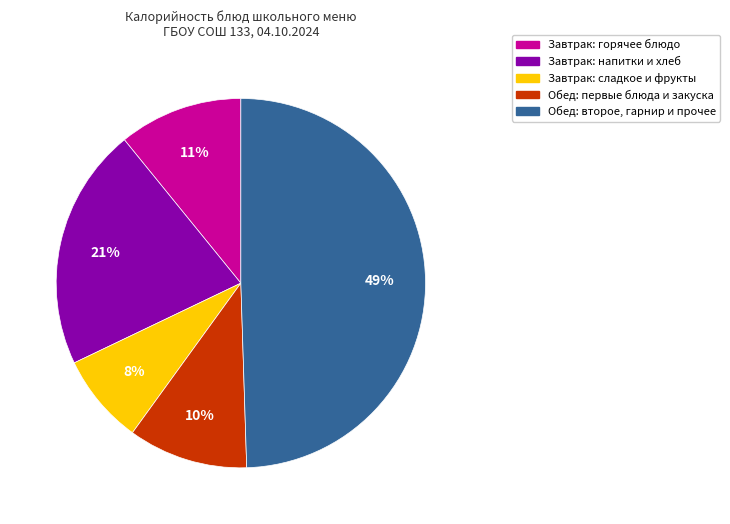

To the nearest percent, what is the average slice percentage?

20%